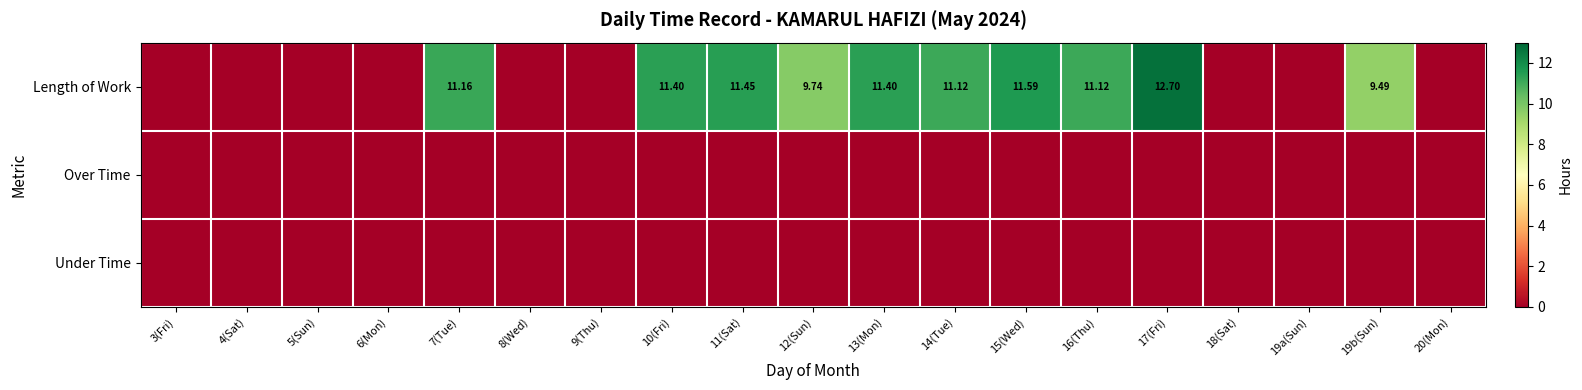

At which category is the sum across all series the highest?

17(Fri)